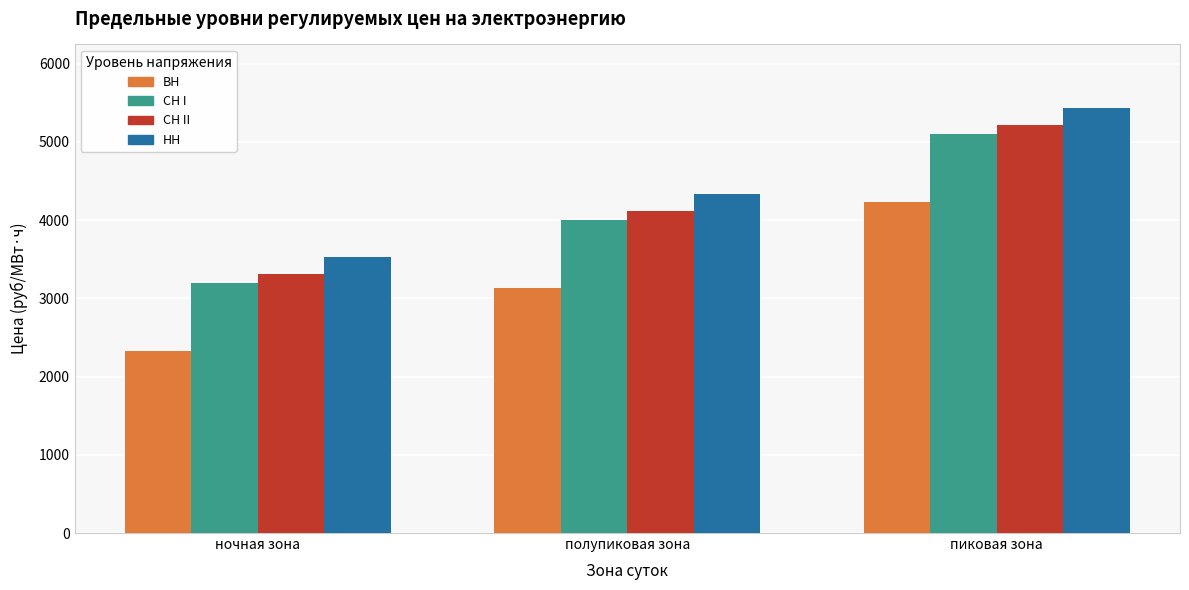

Is it true that НН equals 6838.5 at полупиковая зона?

False